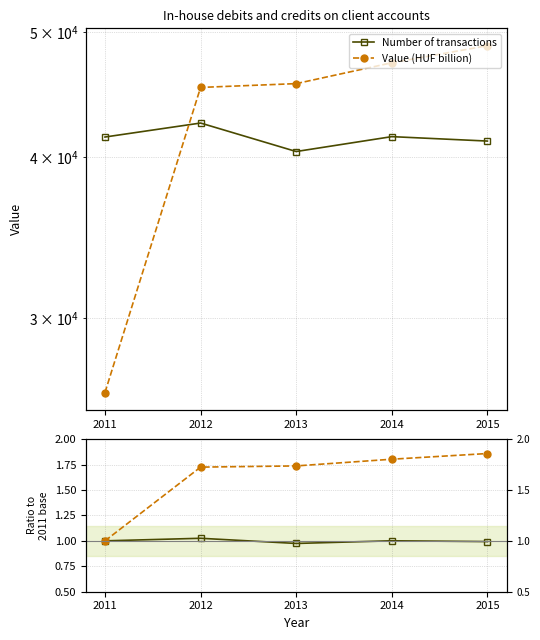

What are all the series names shown in the legend?

Number of transactions, Value (HUF billion)